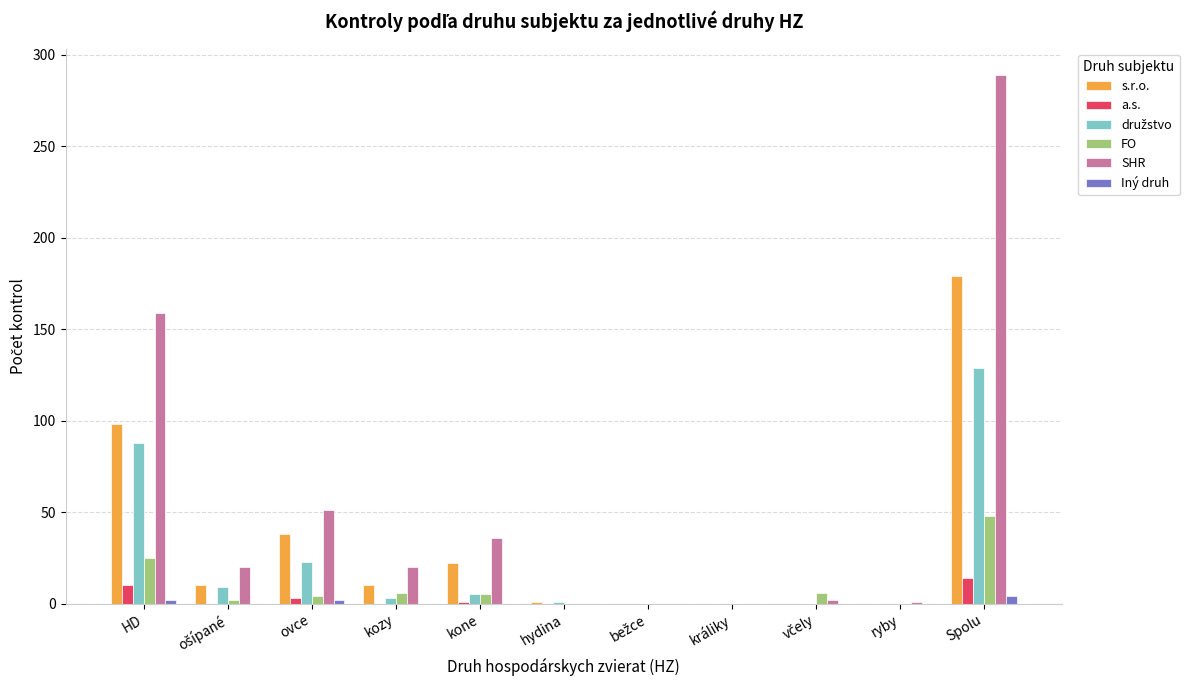

Which series has the largest total across all categories?

SHR